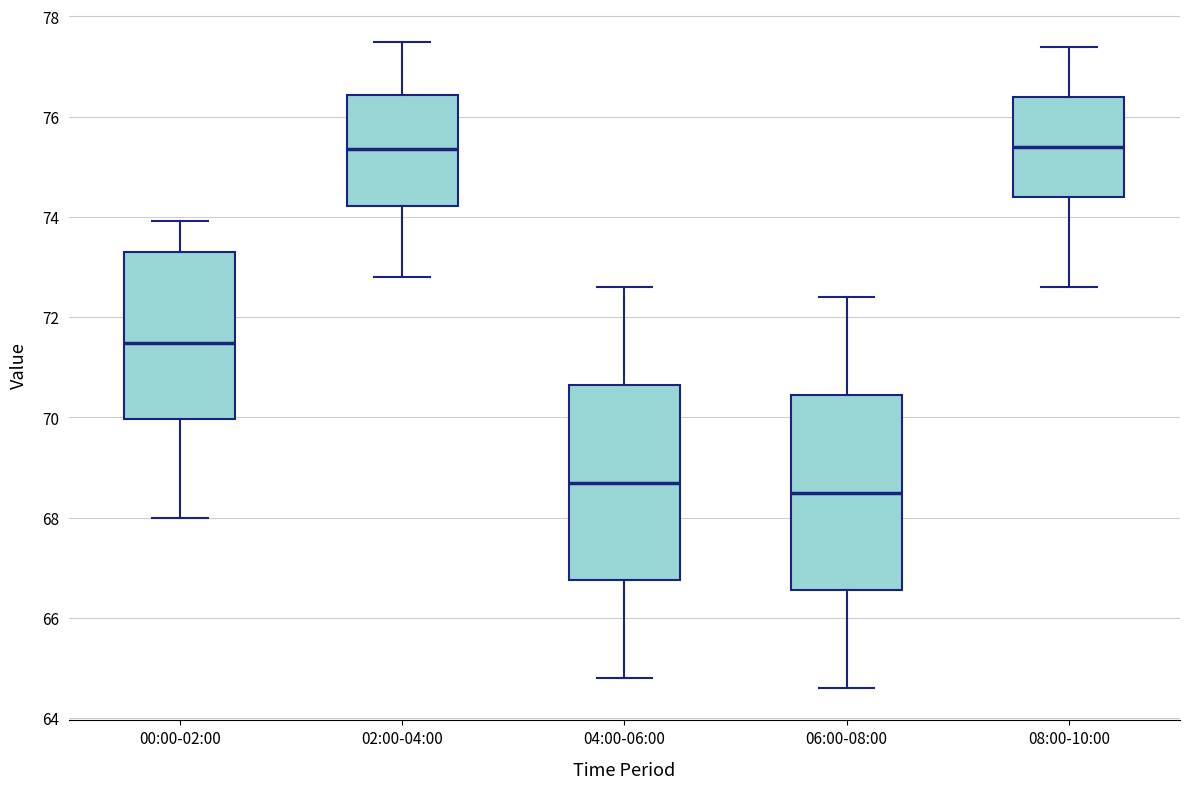

Where does the lower whisker of the box for 00:00-02:00 end on the y-axis? The values are not printed on the chart, so give them approximately, as read against the axis.

68.0